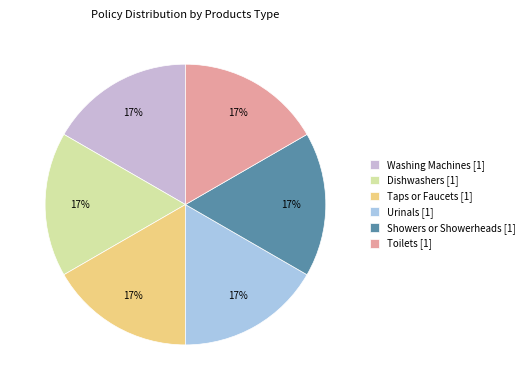

Is it true that Showers or Showerheads [1] is 7% of the pie?

False